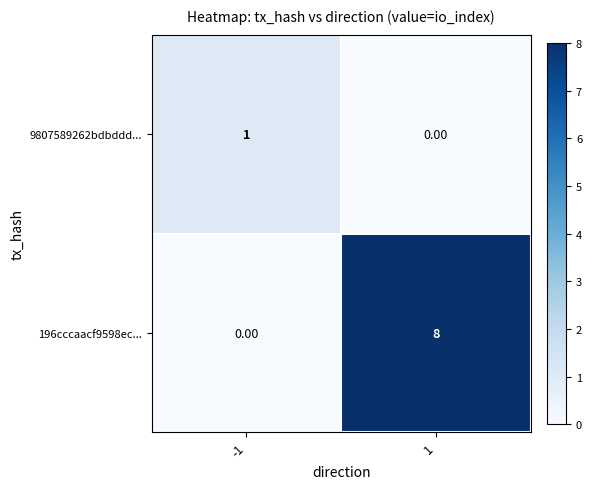

What is the spread (max minus min) of values at 1?

8